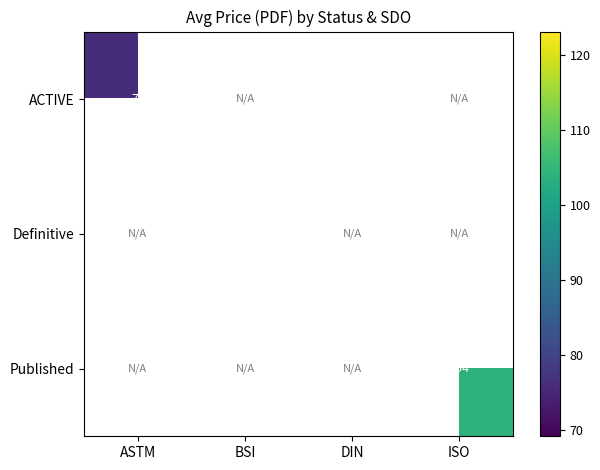

The value of ACTIVE at ASTM is 76. True or false?

True